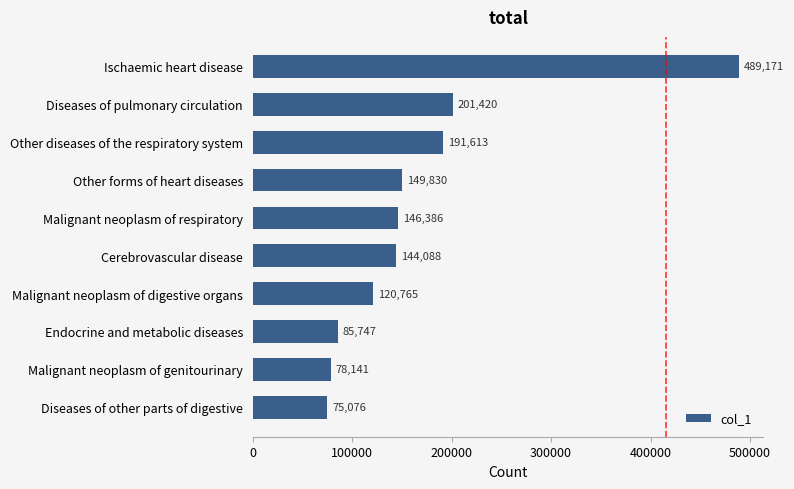

What is the change in value from Other diseases of the respiratory system to Malignant neoplasm of respiratory?

-45227